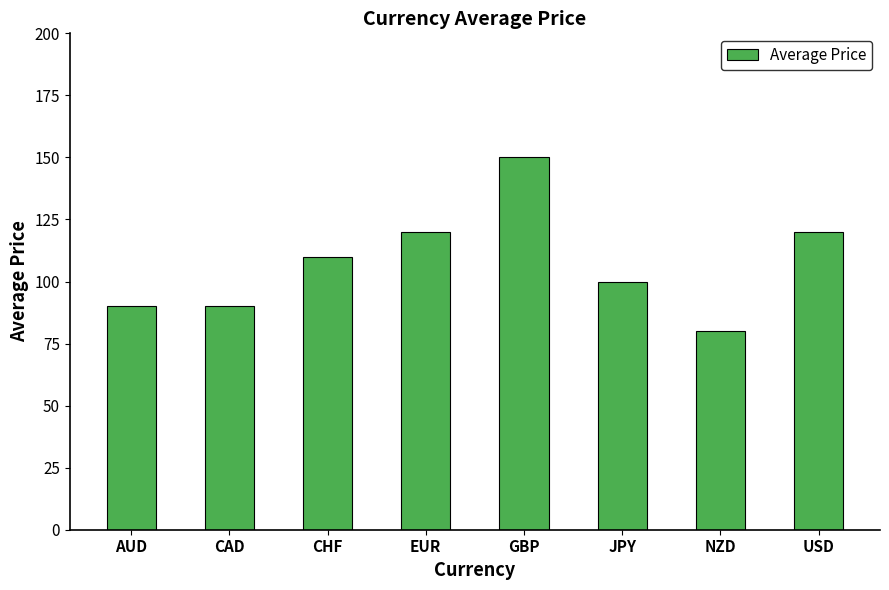

How many bars are there in total?

8